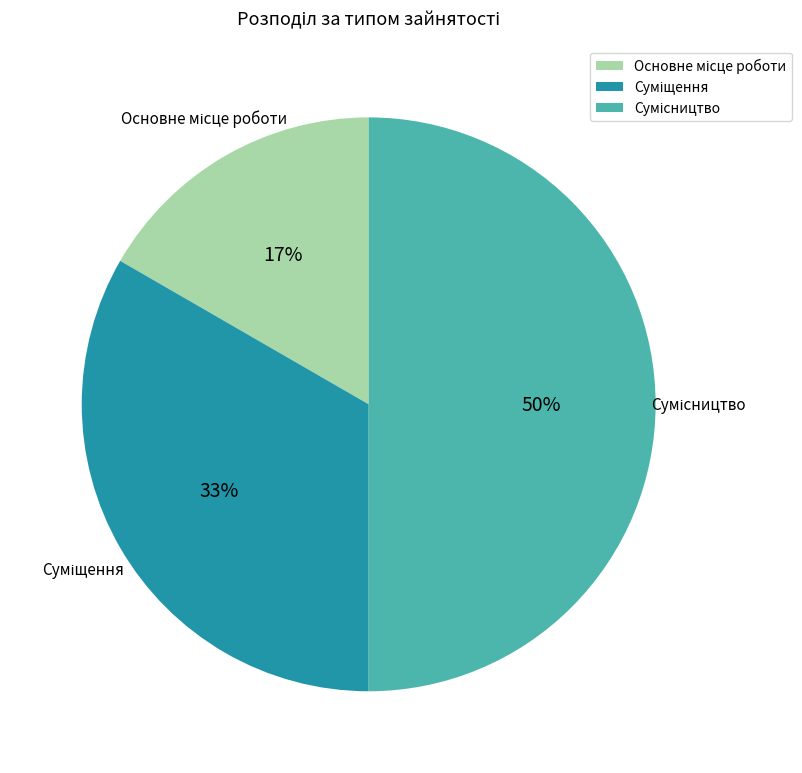

To the nearest percent, what is the difference between the largest and smallest slice percentages?

33%